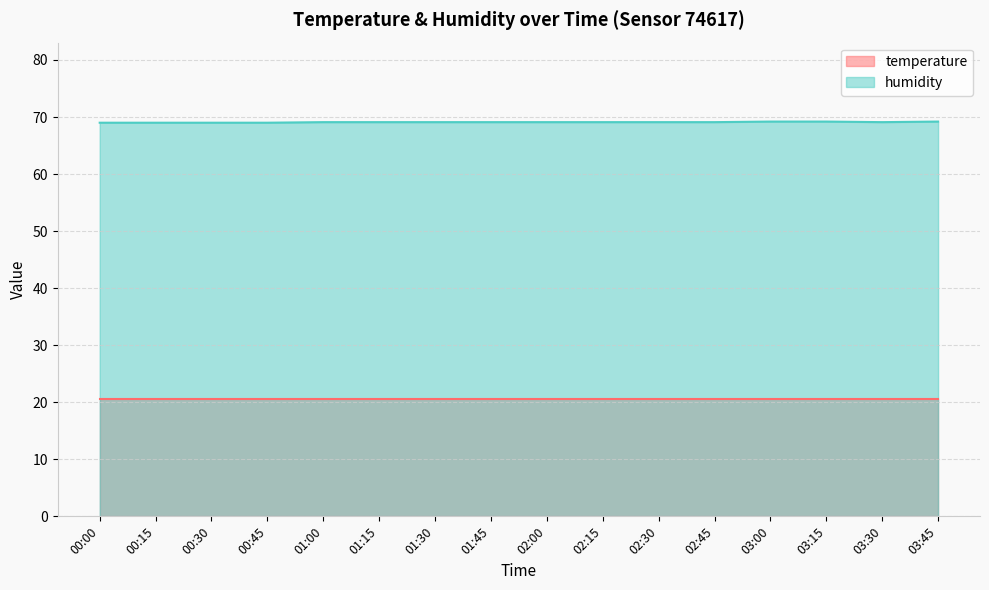

Rank the categories by value from highest to lowest.

03:00, 03:15, 03:45, 01:00, 01:15, 01:30, 01:45, 02:00, 02:15, 02:30, 02:45, 03:30, 00:00, 00:15, 00:30, 00:45